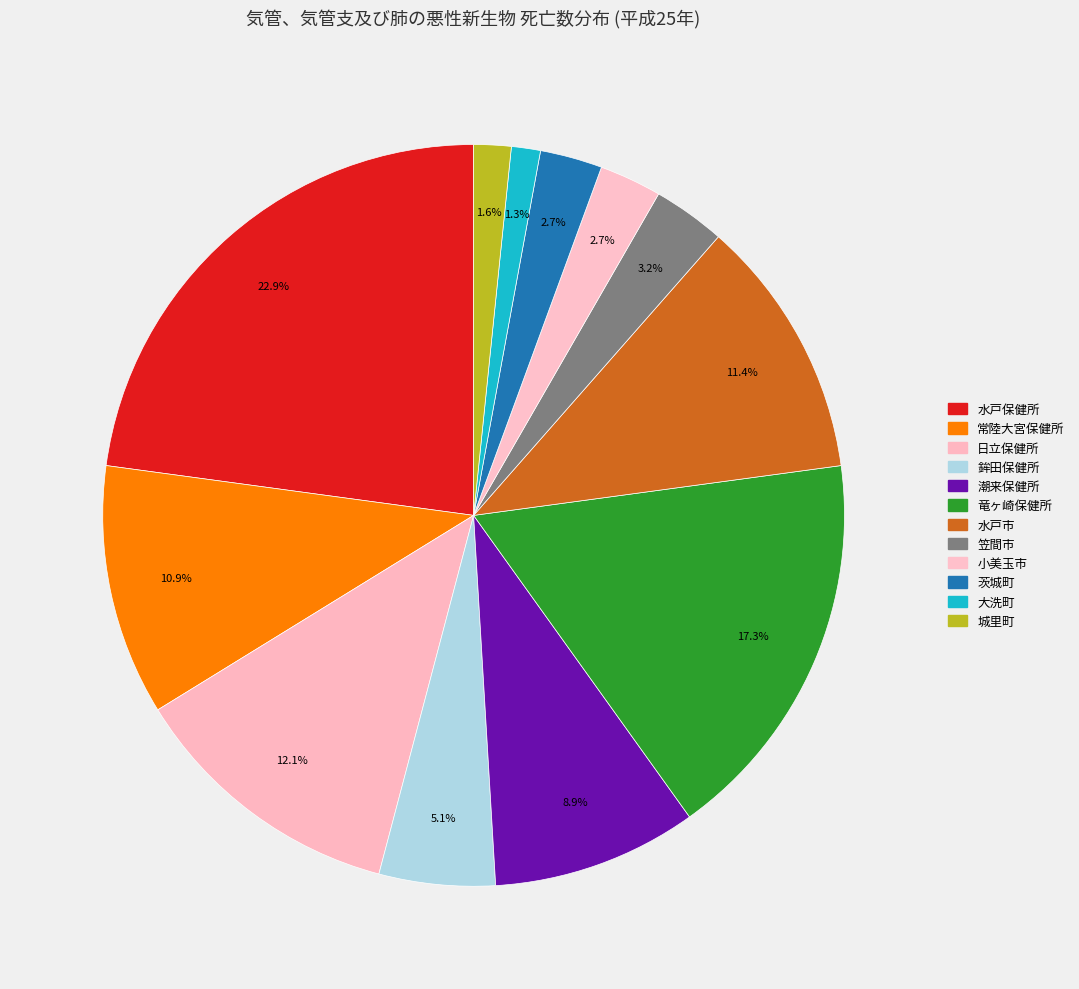

Is it true that 日立保健所 is 12% of the pie?

True